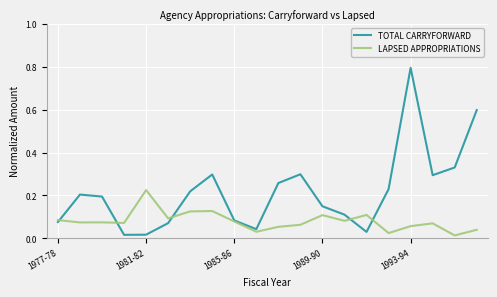

Count the number of categories in the chart.

20